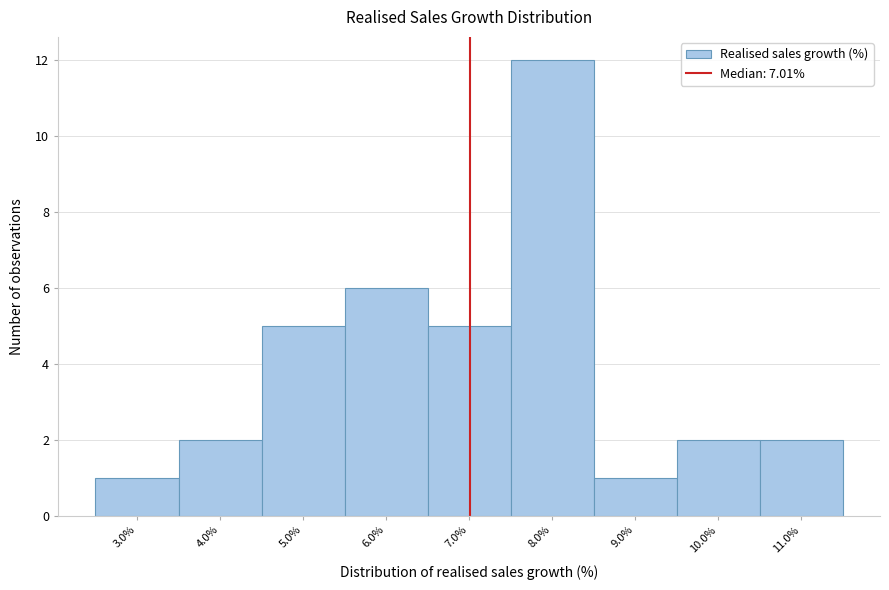

Reading left to right, transcribe this chart: for each bar, give the range it covers on the x-axis and its height. The values are not printed on the chart, so give them approximately, as read against the axis.

2.5 to 3.5: 1
3.5 to 4.5: 2
4.5 to 5.5: 5
5.5 to 6.5: 6
6.5 to 7.5: 5
7.5 to 8.5: 12
8.5 to 9.5: 1
9.5 to 10.5: 2
10.5 to 11.5: 2